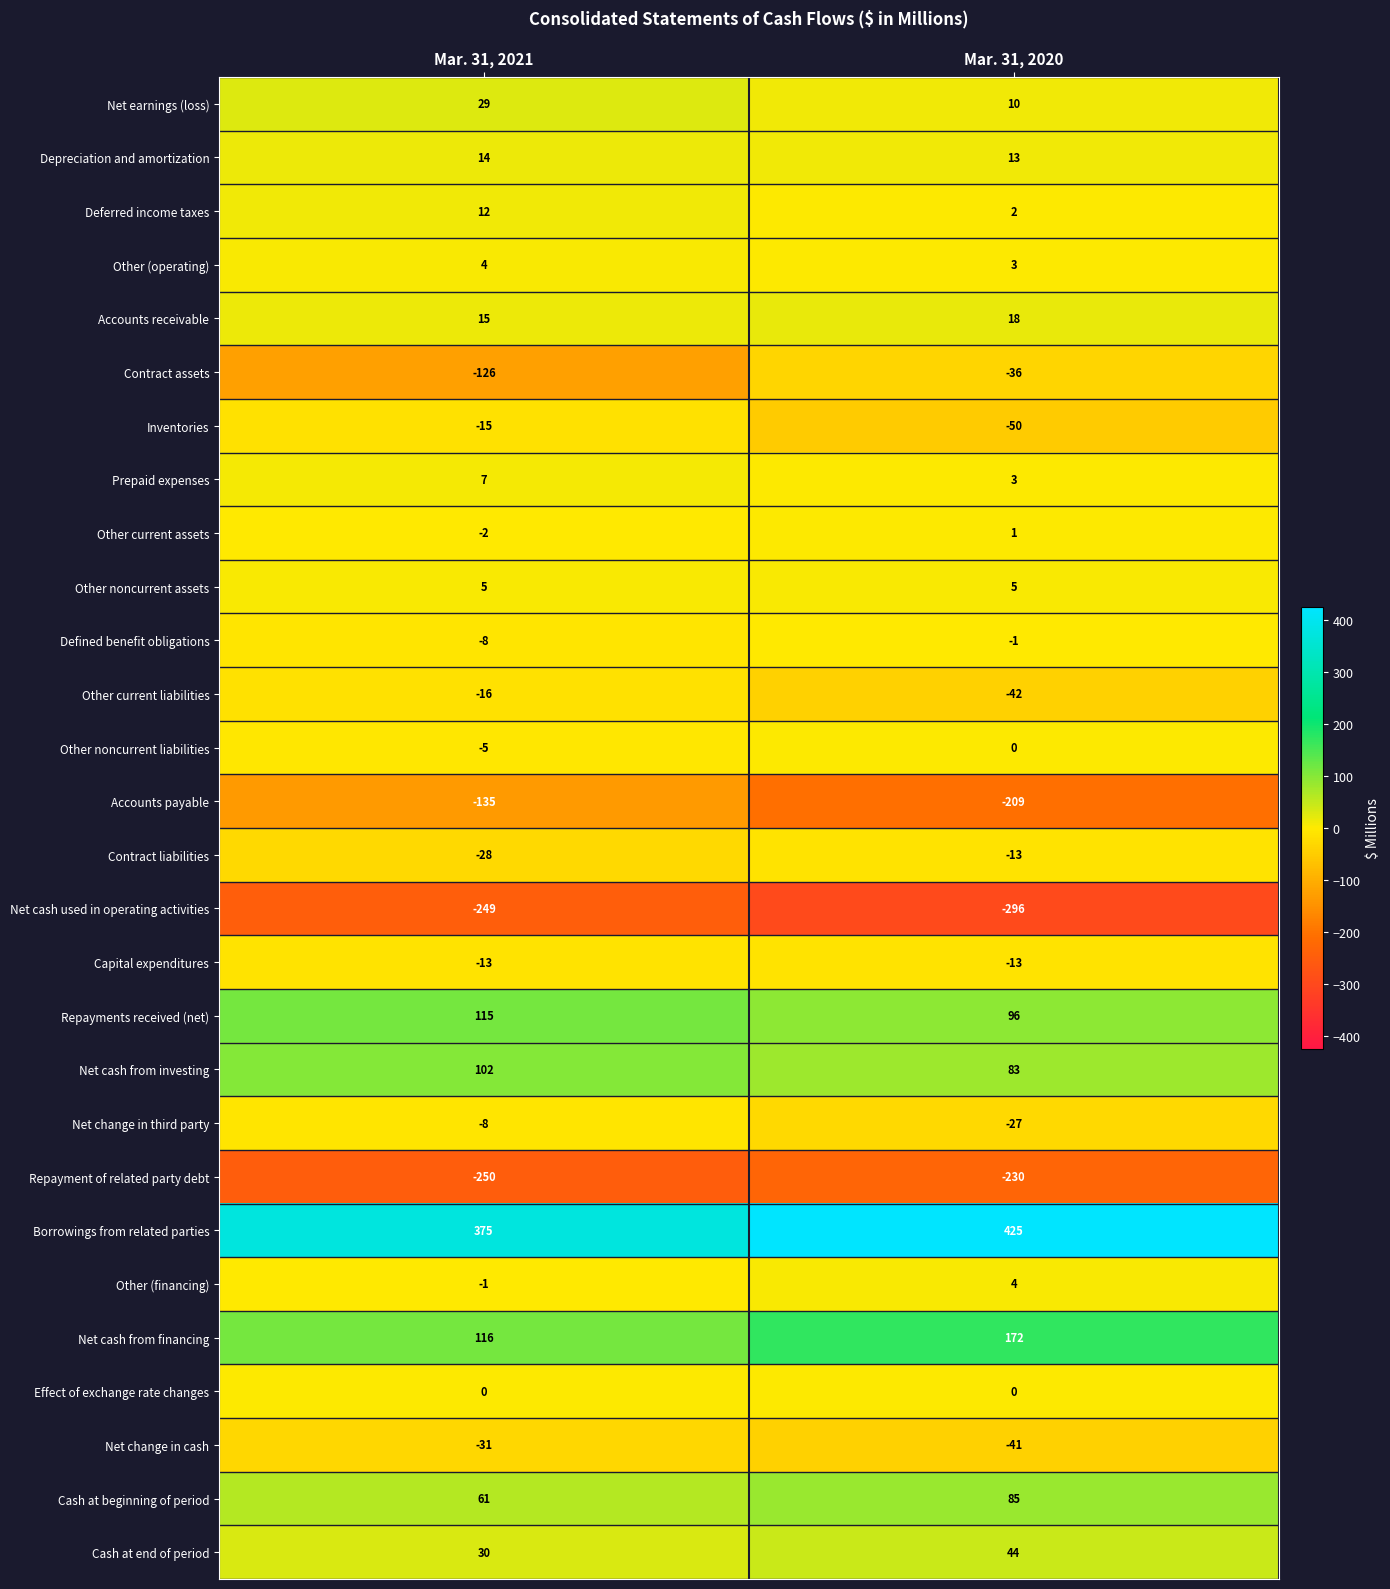

Which series changed the most between Mar. 31, 2021 and Mar. 31, 2020?

Contract assets